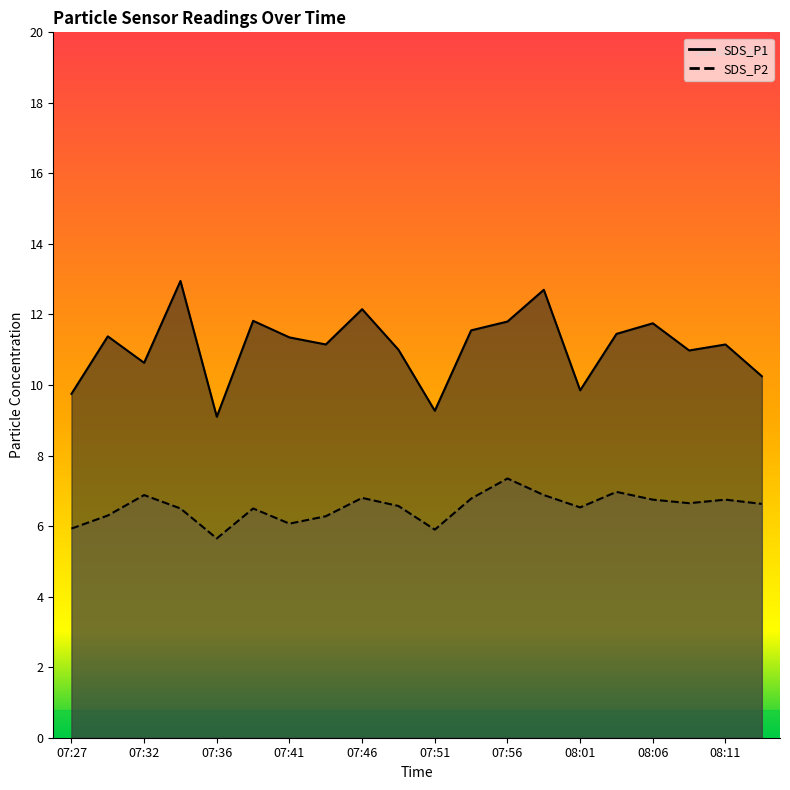

Between 07:36 and 07:41, which series saw the biggest shift?

SDS_P1